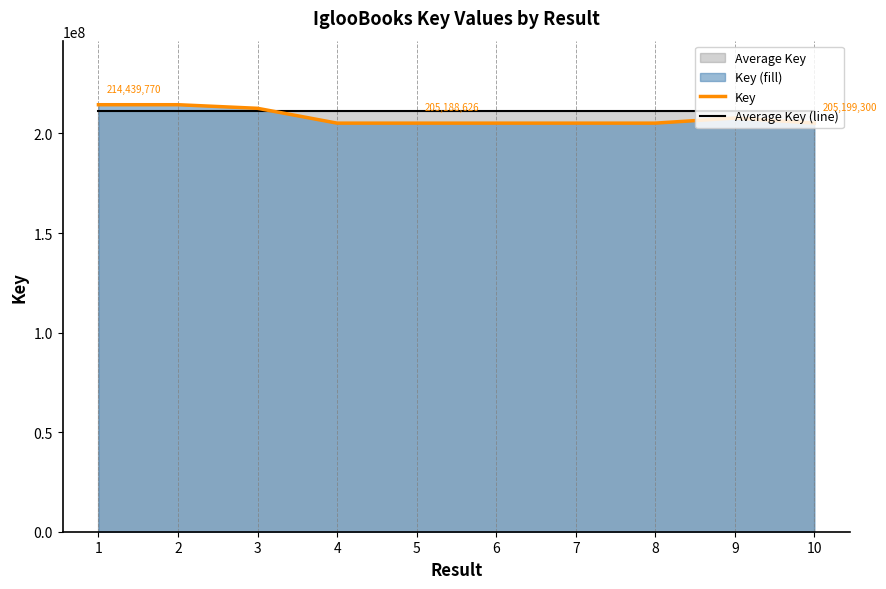

Rank the series by their maximum value, from lowest to highest.

Average Key (line), Key